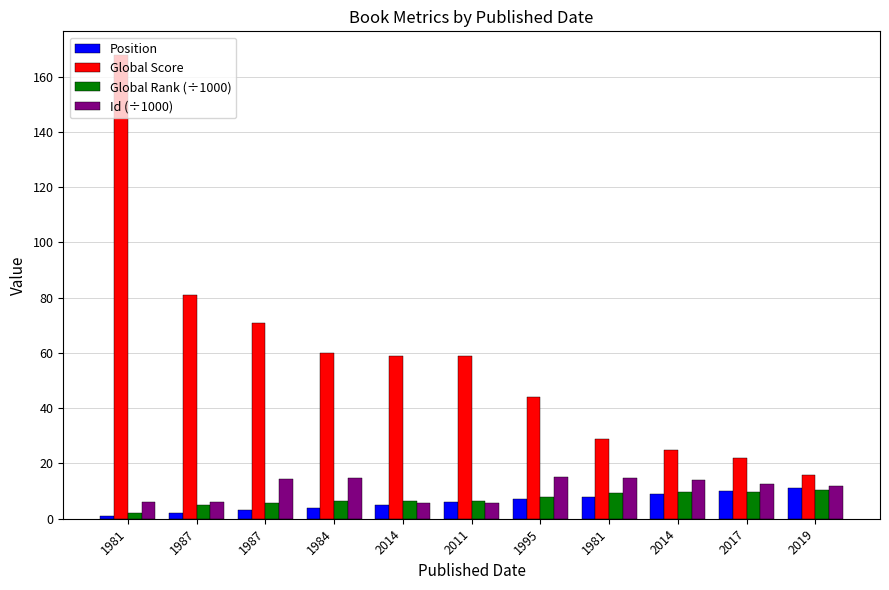

How many data points in Position are less than 6?

5